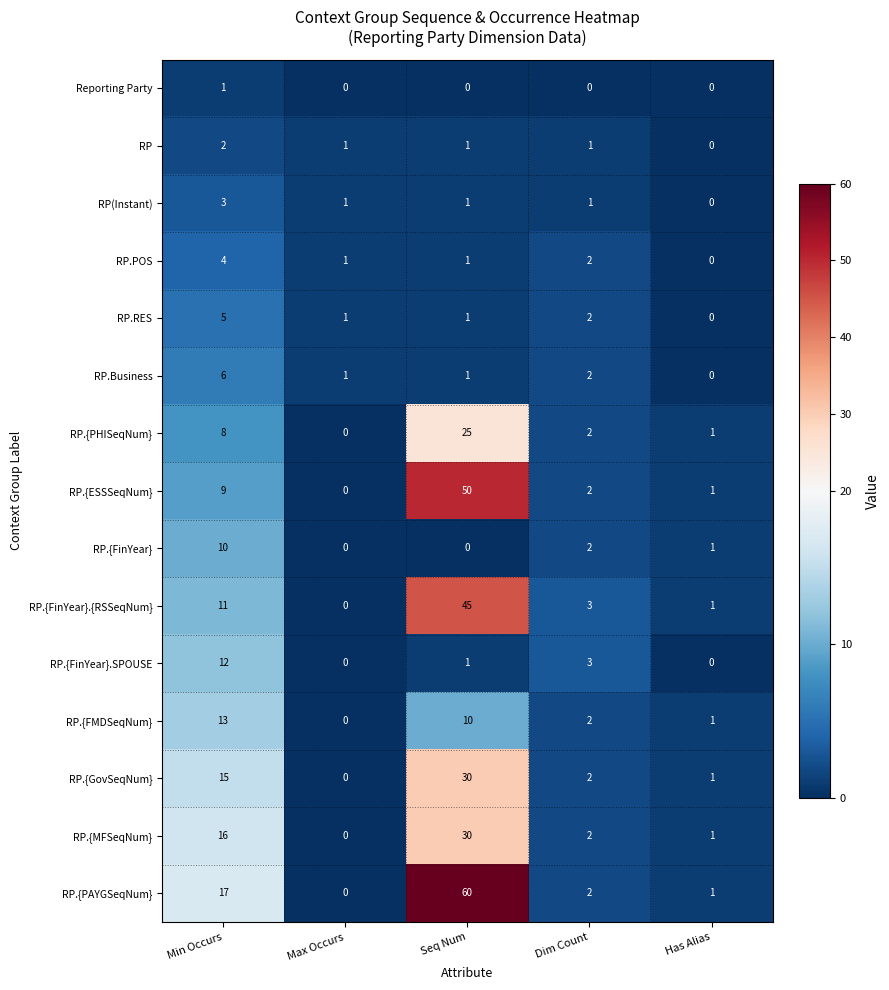

At how many categories does at least one series exceed 11?

2